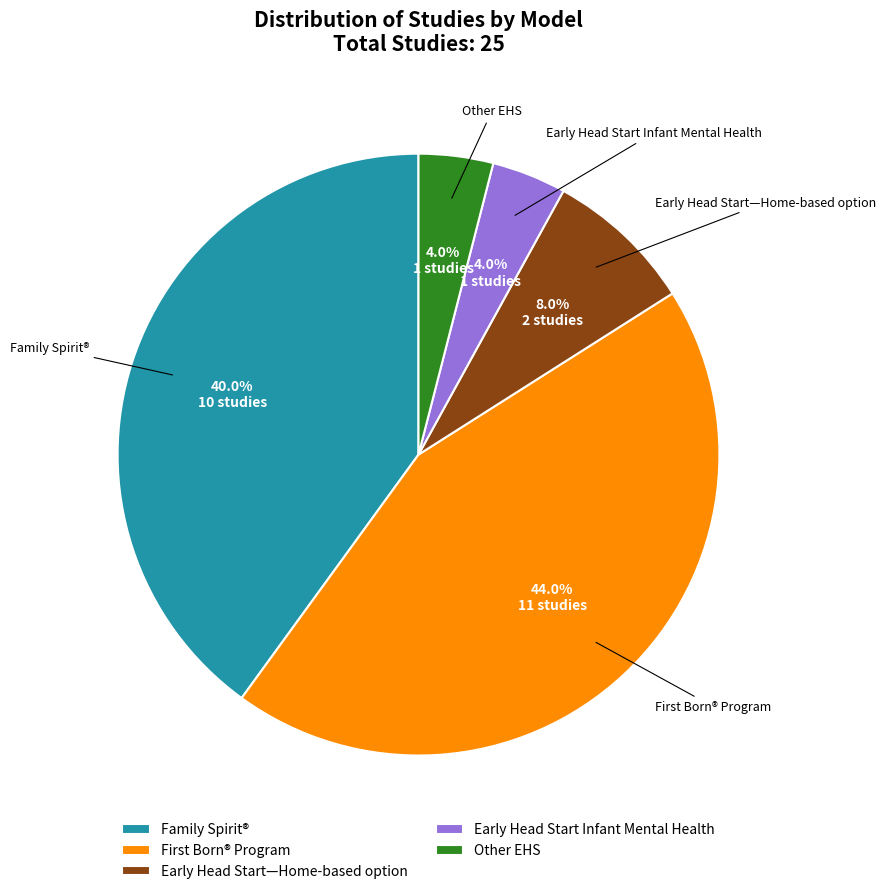

Which has a higher value, Early Head Start Infant Mental Health or Family Spirit®?

Family Spirit®